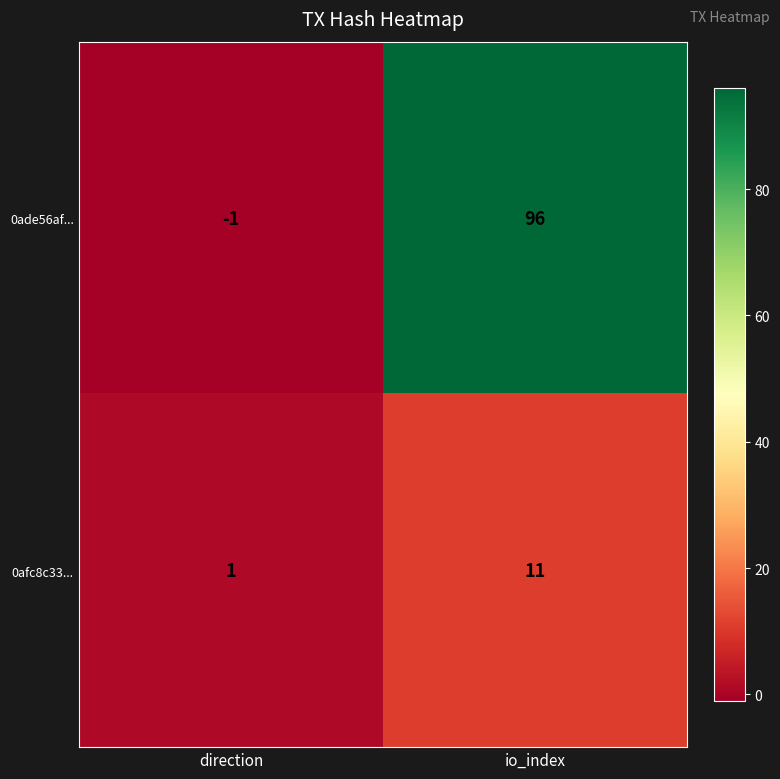

Which series has the largest range (max minus min)?

0ade56af...